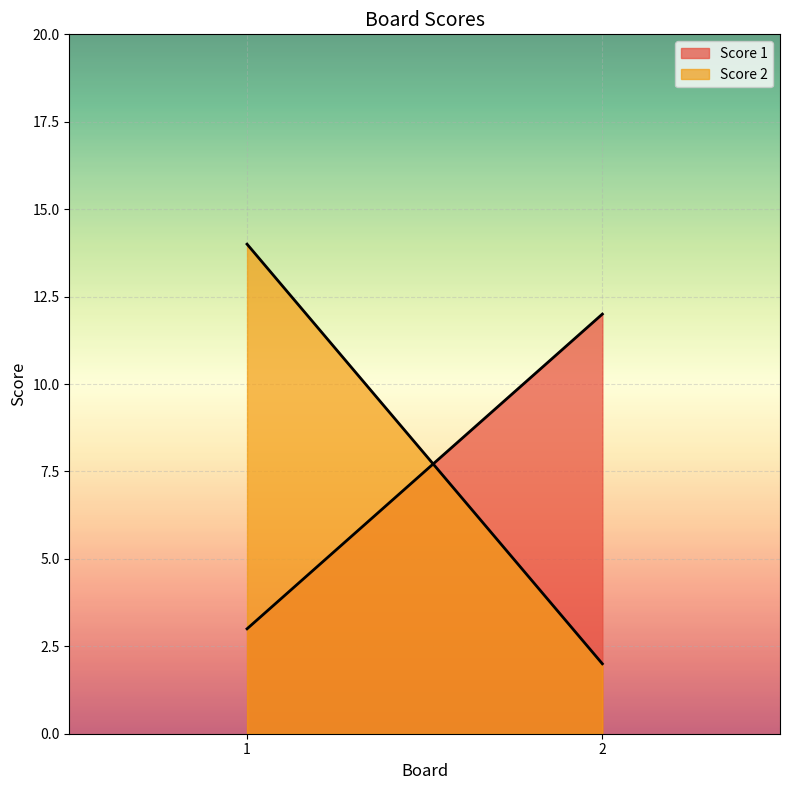

Count the Score 2 values in the range 2 to 14.

2